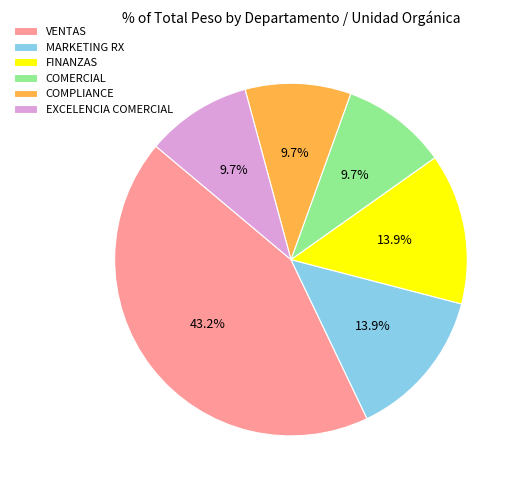

How much of the chart is everything except COMERCIAL?

90.3%